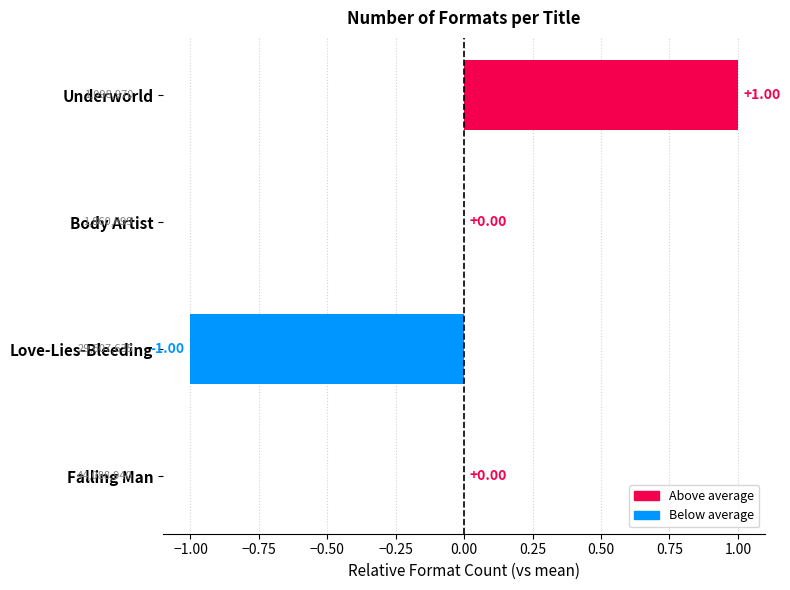

At which category does the chart reach its peak across all series?

Underworld